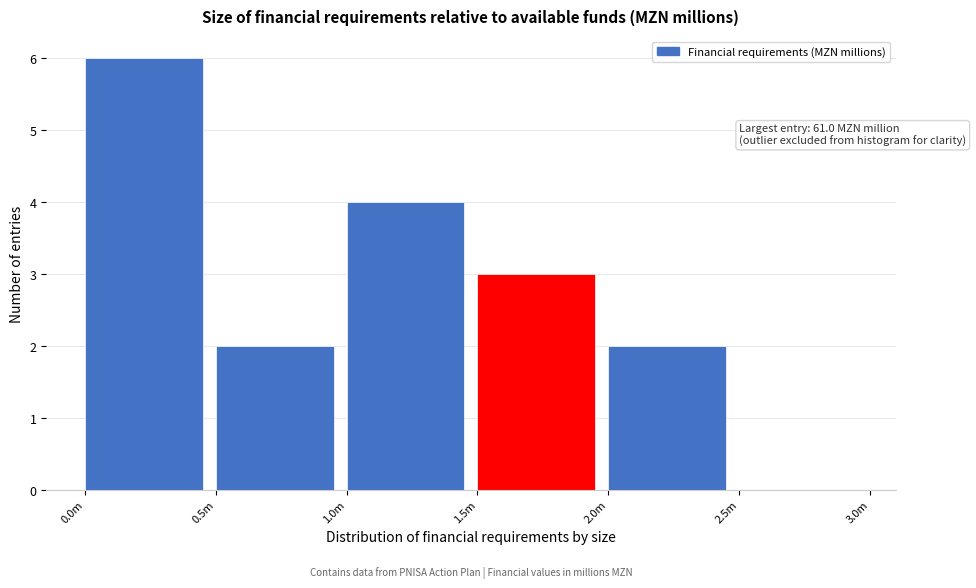

Reading right to left, extract all data points from this chart.

2.5m=0	2.0m=2	1.5m=3	1.0m=4	0.5m=2	0.0m=6